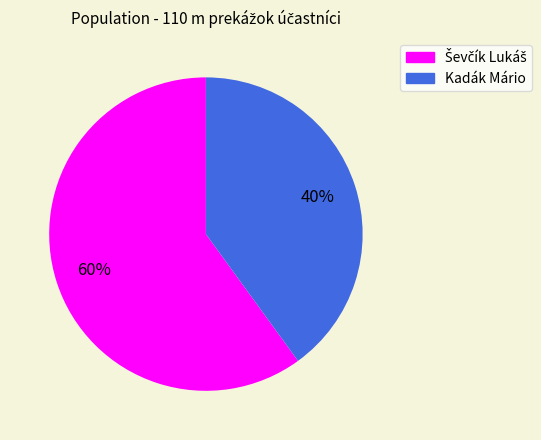

True or false: Kadák Mário accounts for 40% of the total.

True